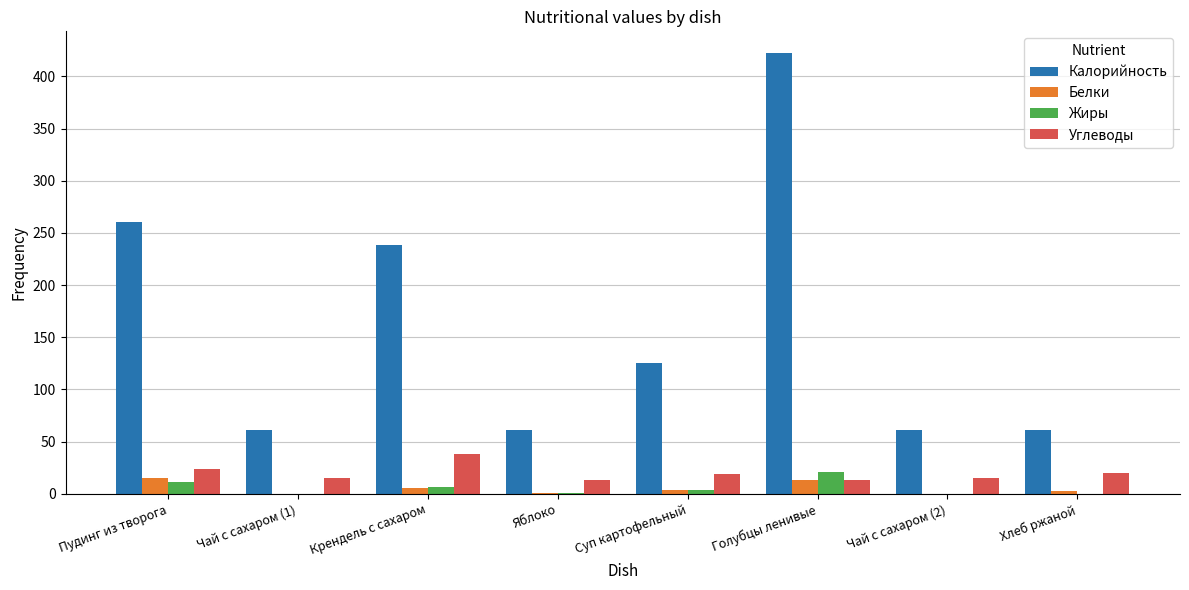

How many groups of bars are there?

8